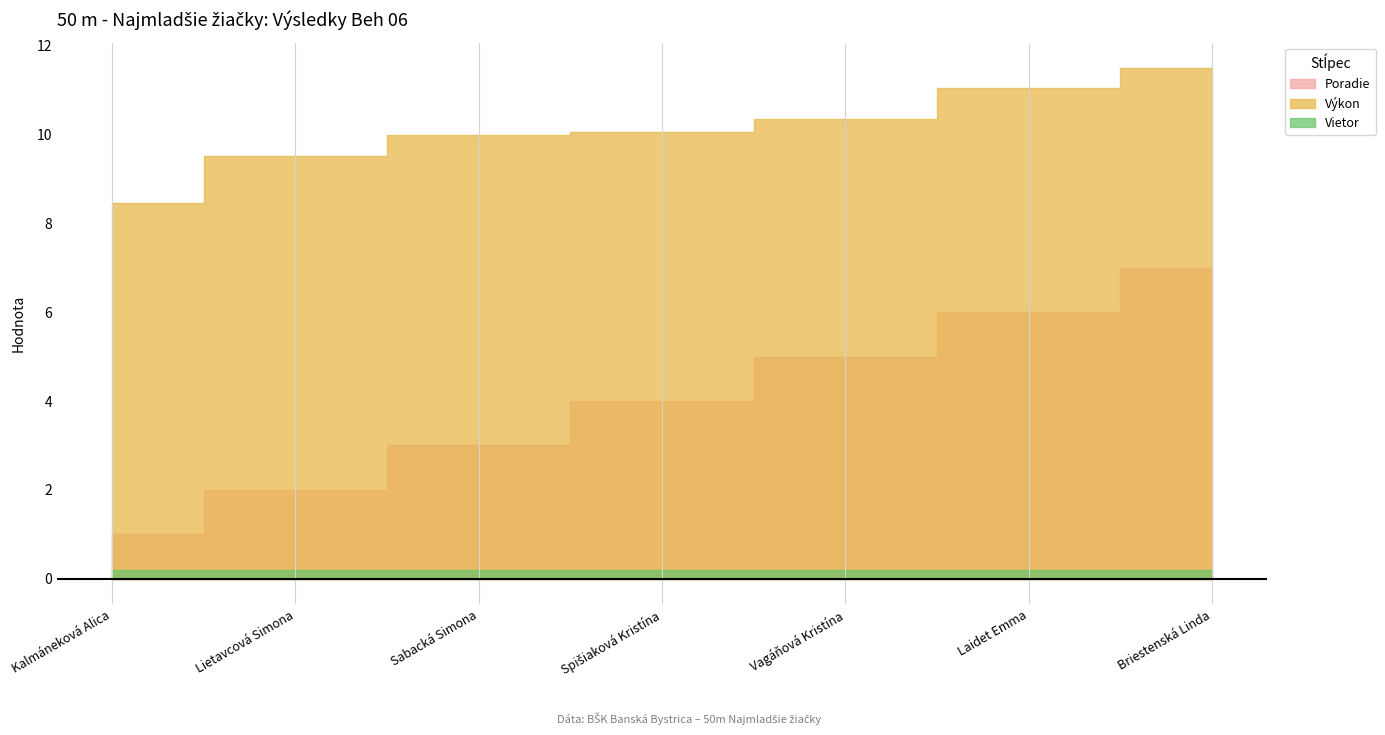

Reading left to right, extract all data points from this chart.

Poradie: 1.0	2.0	3.0	4.0	5.0	6.0	7.0
Výkon: 8.5	9.5	10.0	10.1	10.4	11.1	11.5
Vietor: 0.2	0.2	0.2	0.2	0.2	0.2	0.2